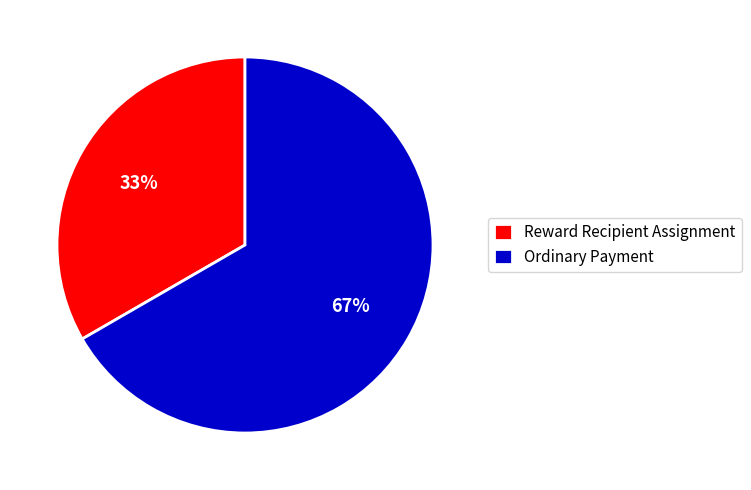

To the nearest percent, what is the combined percentage of Reward Recipient Assignment and Ordinary Payment?

100%